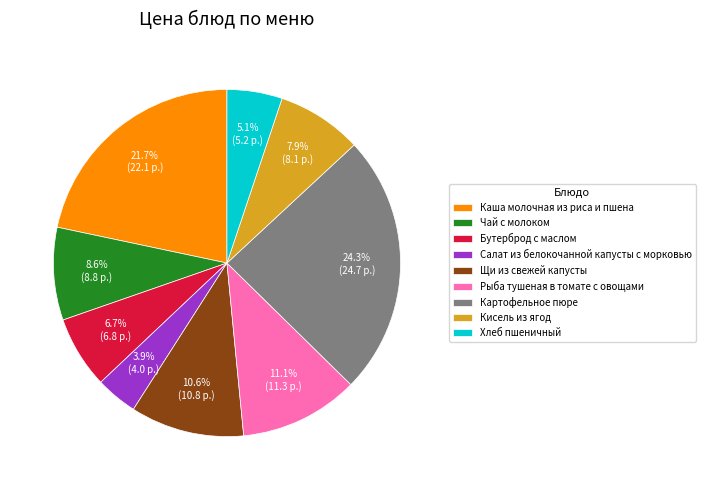

What is the smallest slice in the pie chart?

Салат из белокочанной капусты с морковью